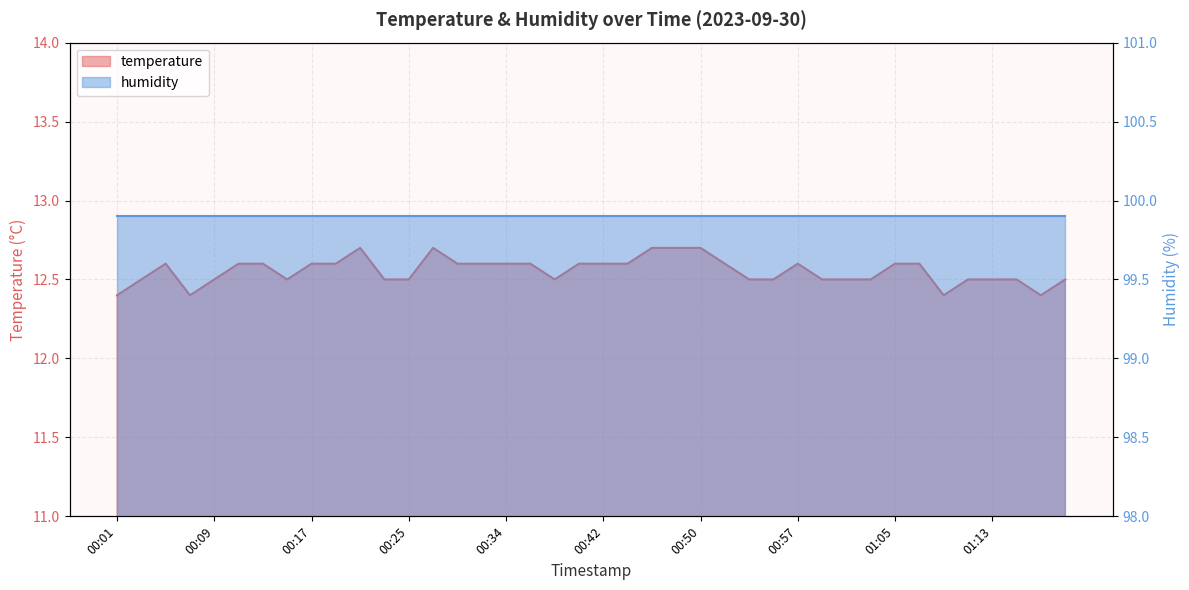

Count the values in the range 12 to 13.

40